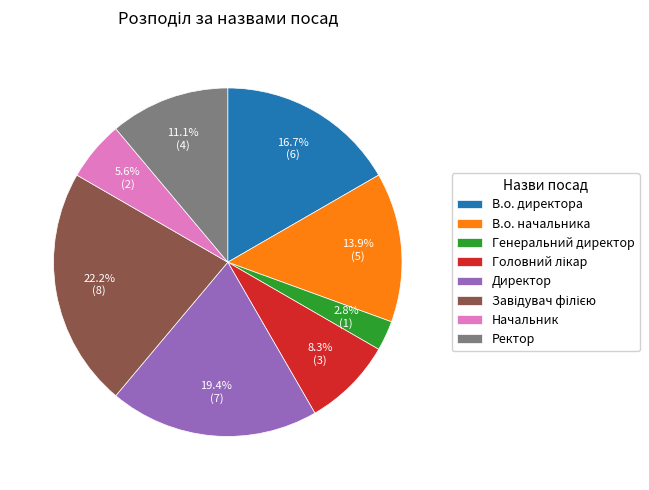

Which slice is the smallest?

Генеральний директор